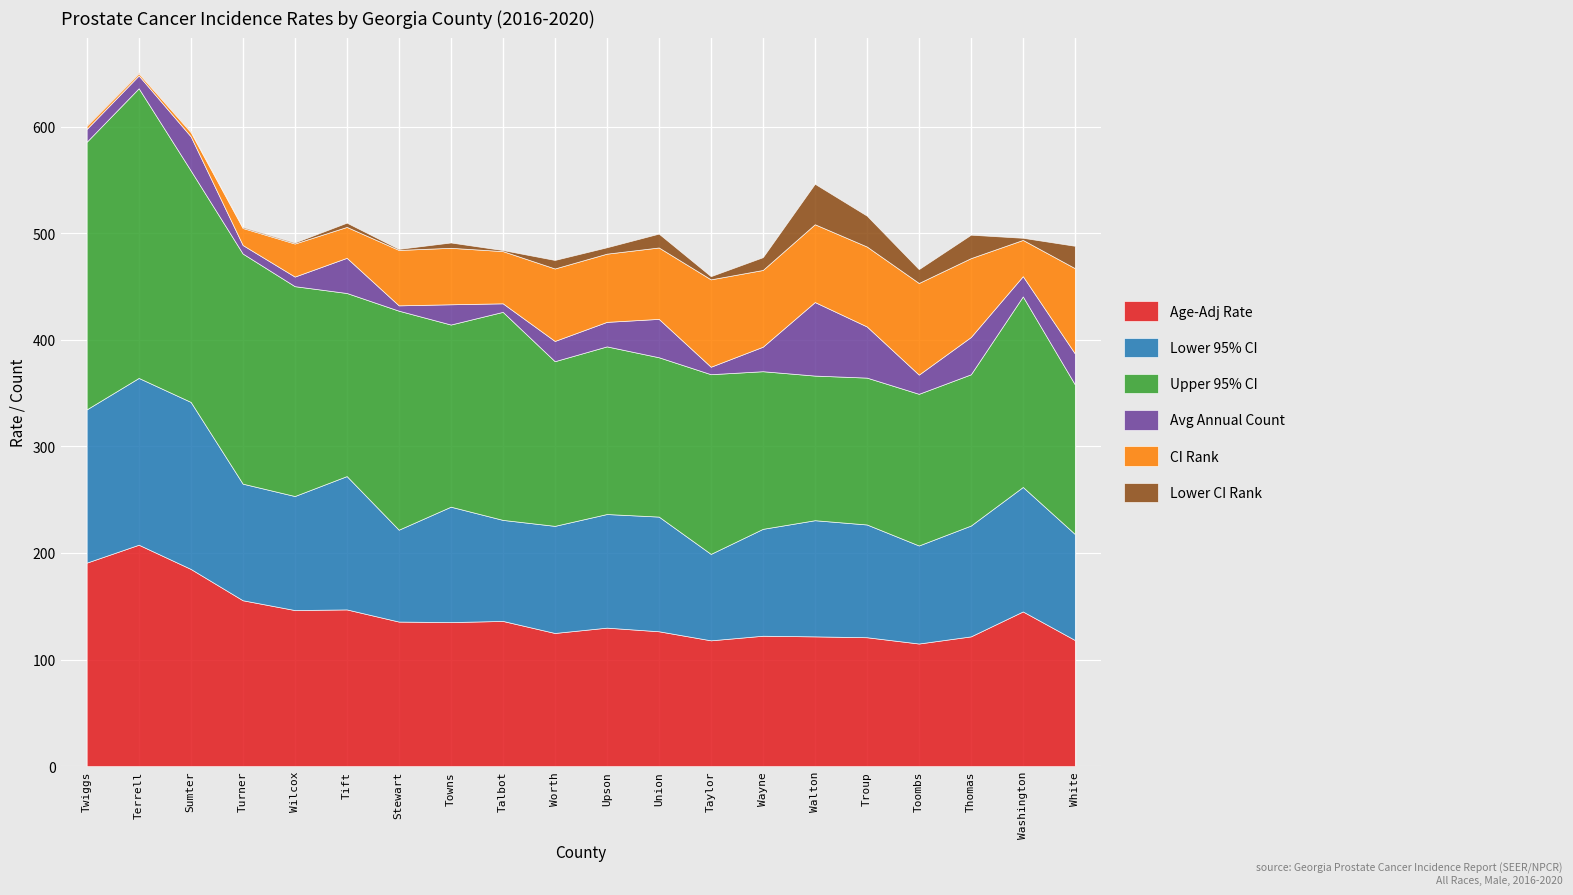

What is the sum of the CI Rank values at Towns and Thomas?

127.0